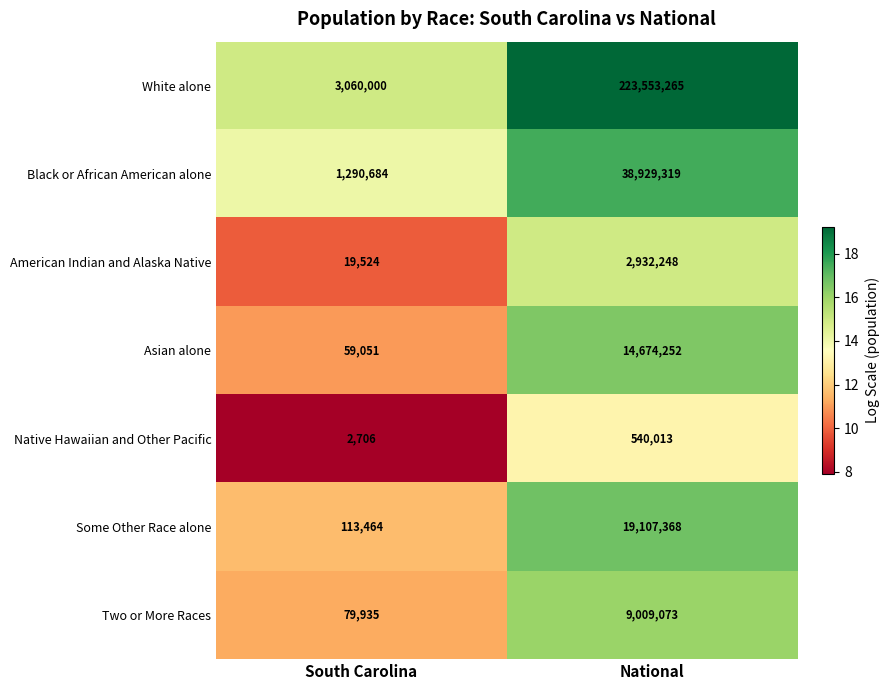

At which category is the sum across all series the highest?

National